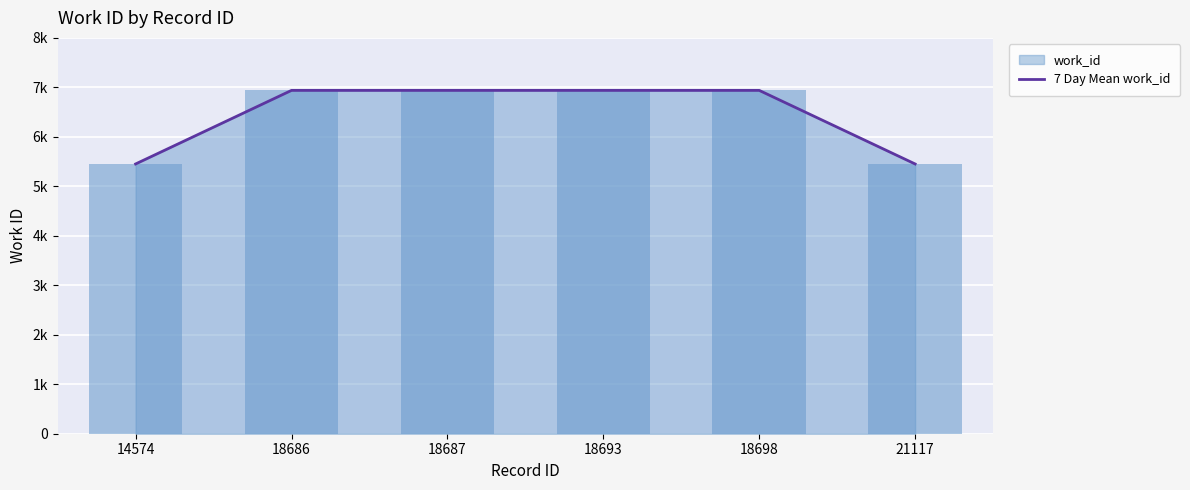

What is the change in value from 14574 to 18687?

+1487